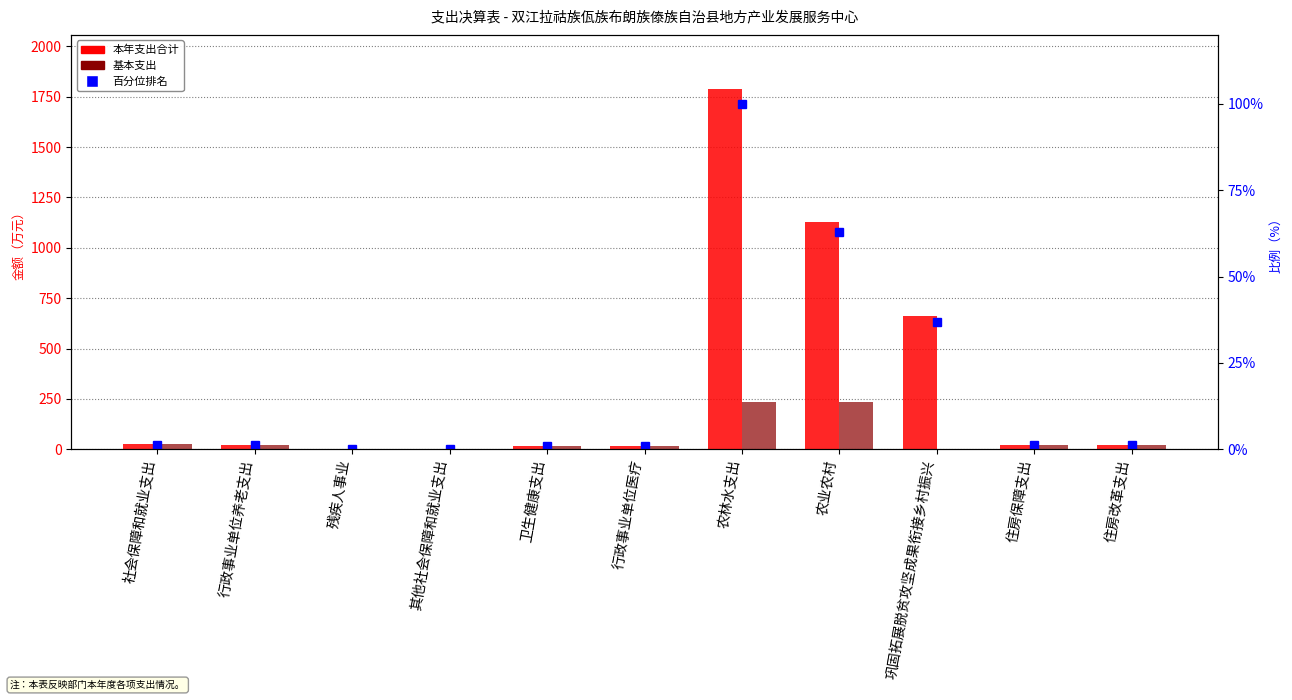

What is the spread (max minus min) of values at 其他社会保障和就业支出?

0.9